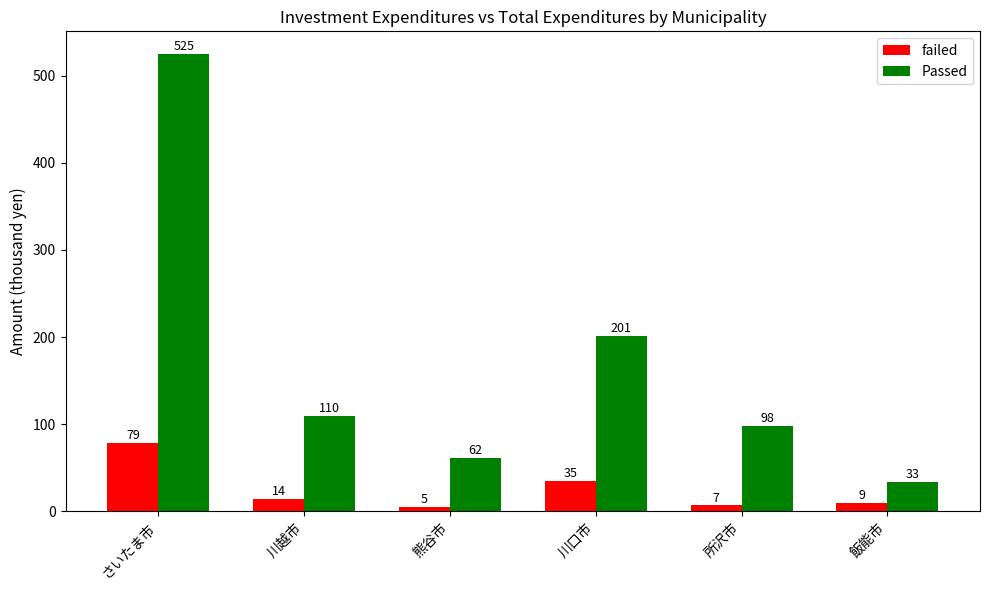

Is it true that failed equals 34.7 at 川口市?

True